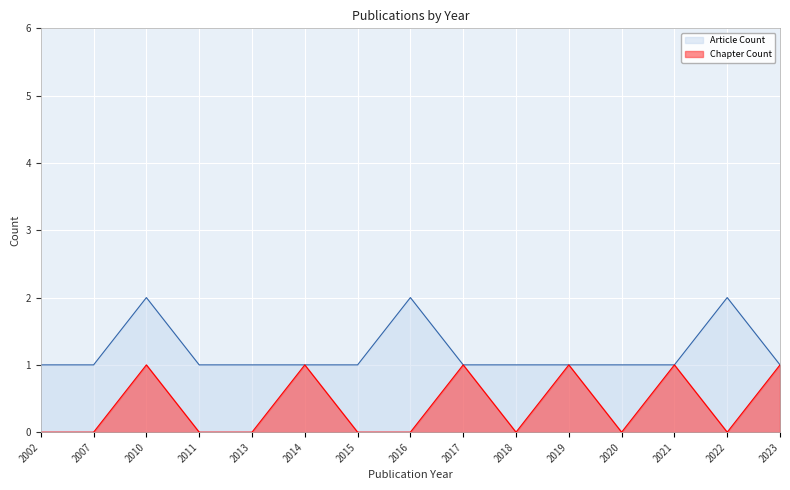

How many series are shown in this chart?

2